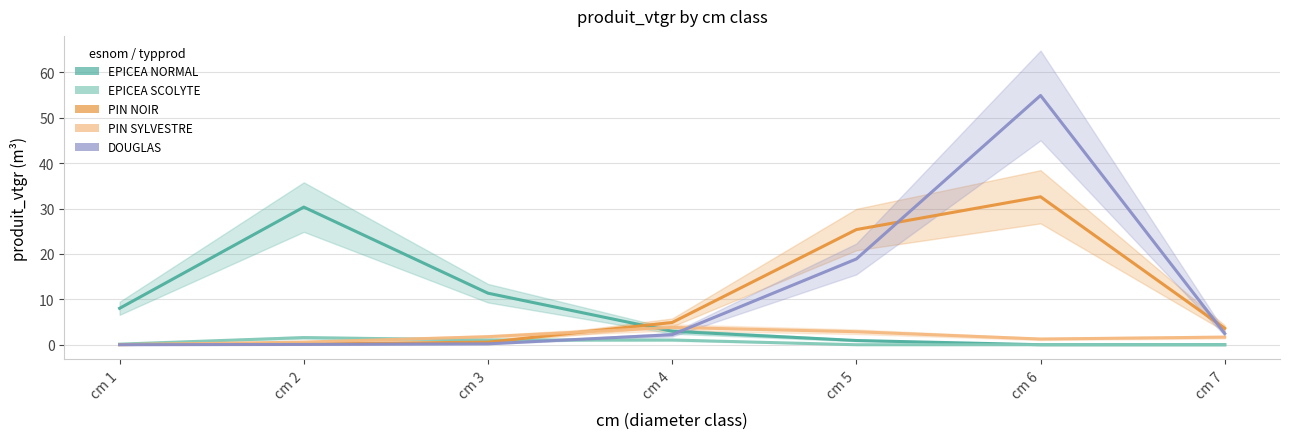

What is the difference between the maximum and minimum values in the EPICEA NORMAL series?

30.3